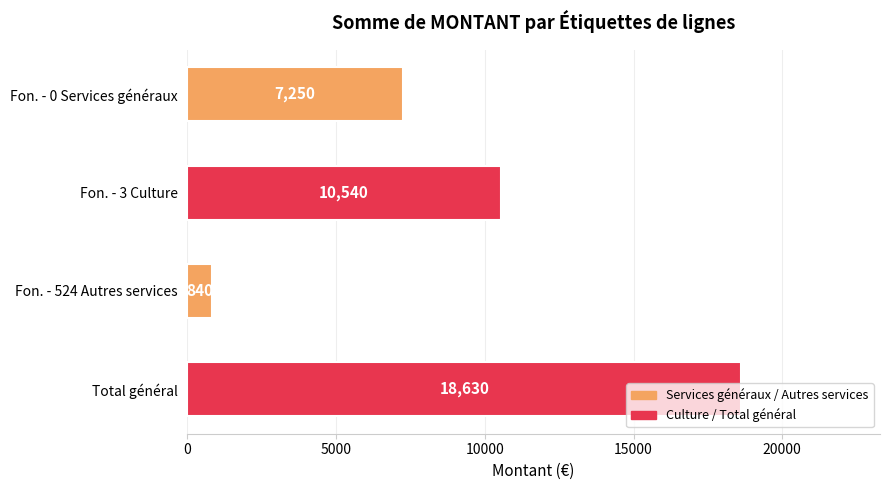

List the labels in order of value, smallest first.

Fon. - 524 Autres services, Fon. - 0 Services généraux, Fon. - 3 Culture, Total général